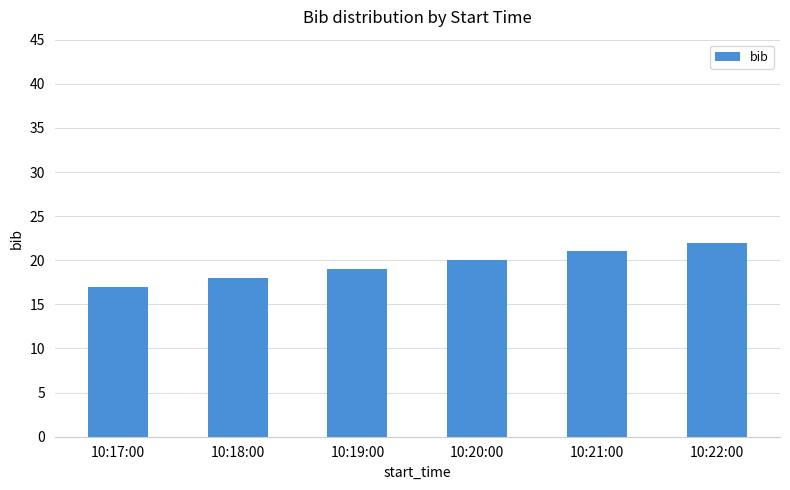

Read the value at 10:20:00.

20